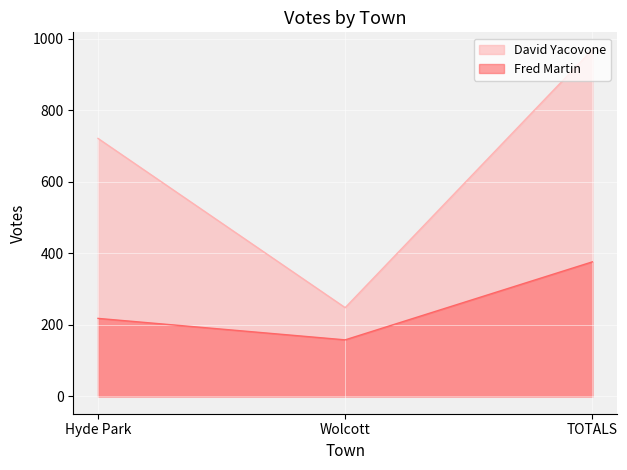

What are all the series names shown in the legend?

David Yacovone, Fred Martin